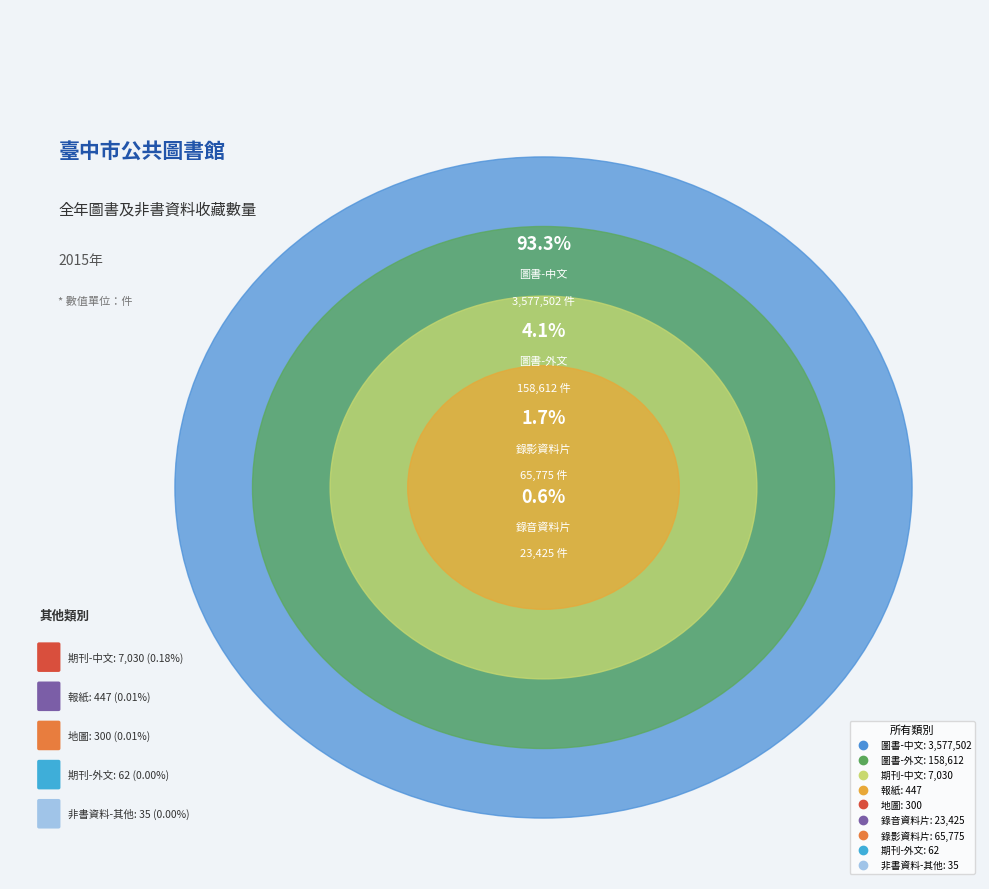

The 錄影資料片 slice represents 7% of the pie. True or false?

False